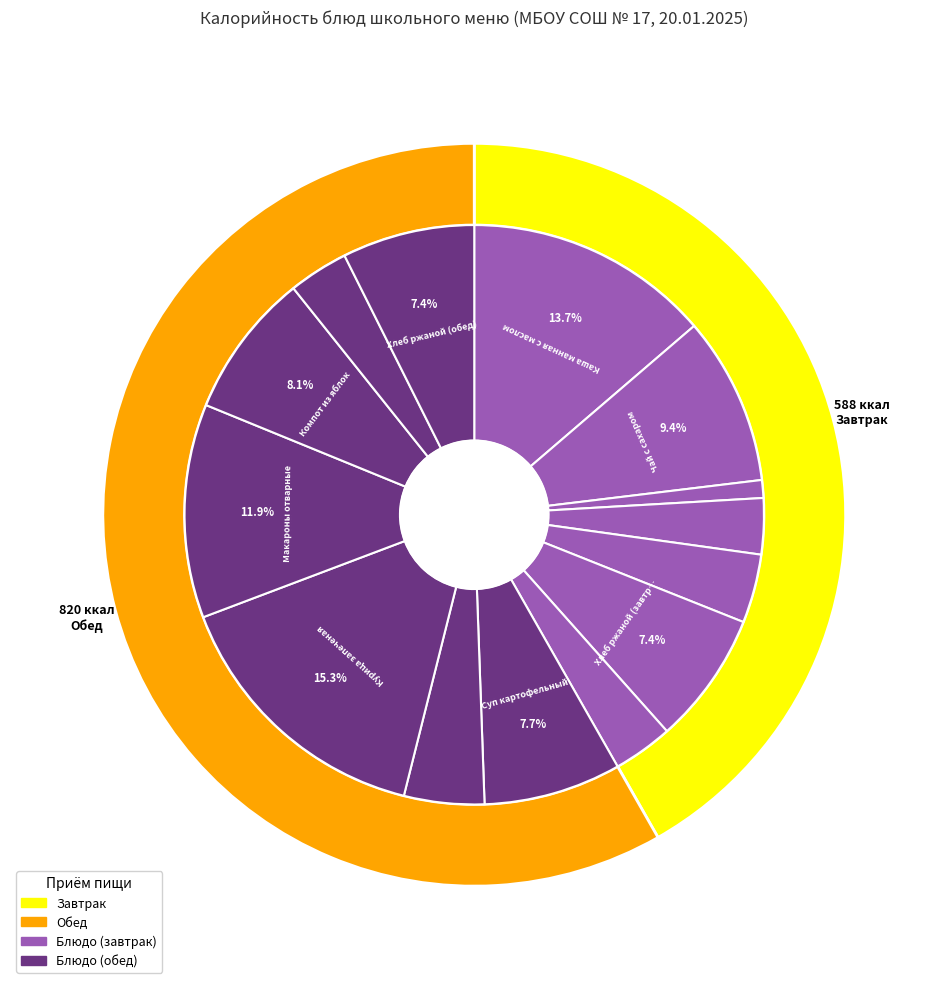

To the nearest percent, what is the average slice percentage?

7%